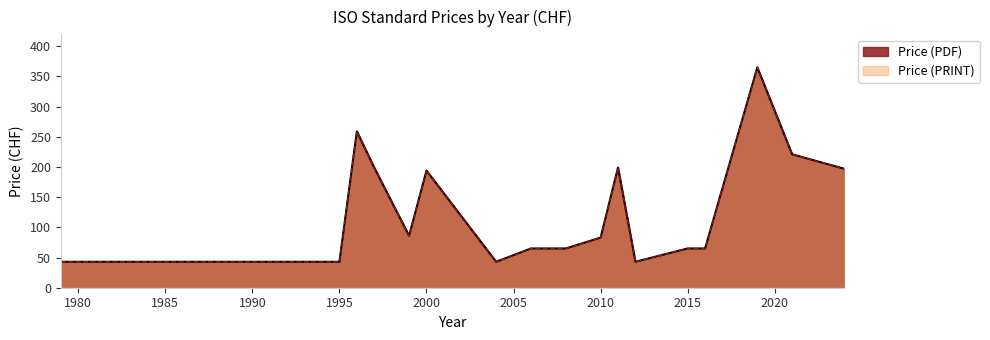

At 2011, list the series in order from largest to smallest.

Price (PDF), Price (PRINT)